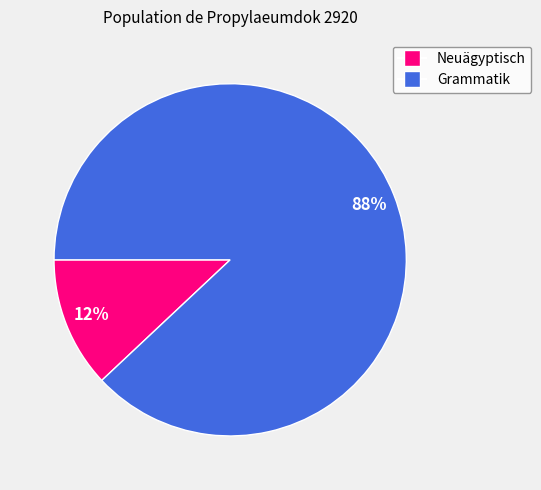

Which slice represents more than half of the pie?

Grammatik